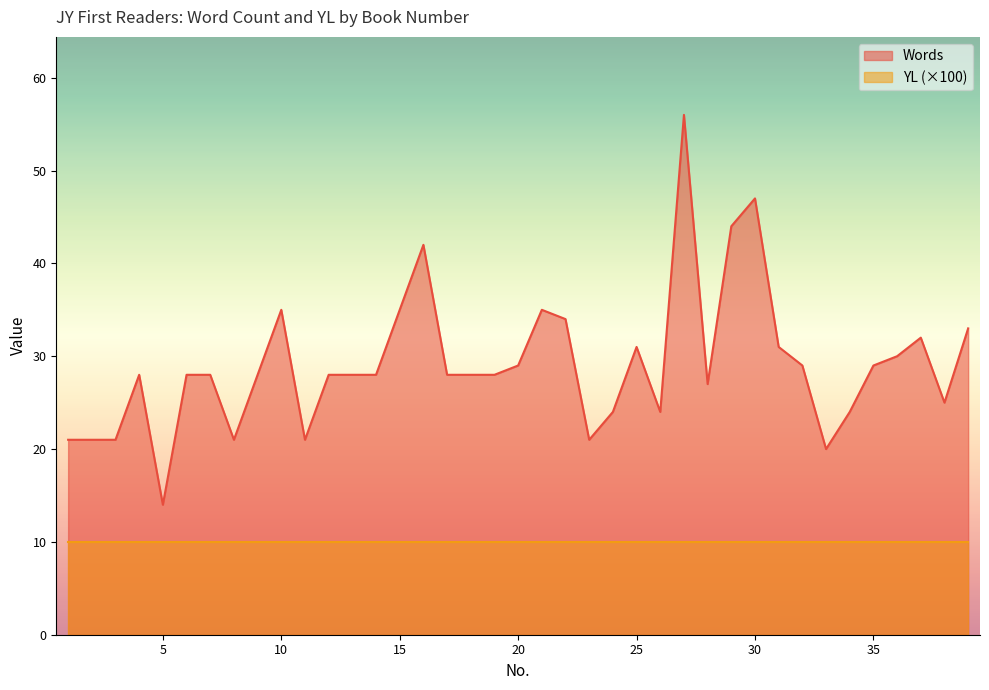

At which category does the data reach its first local valley?

5